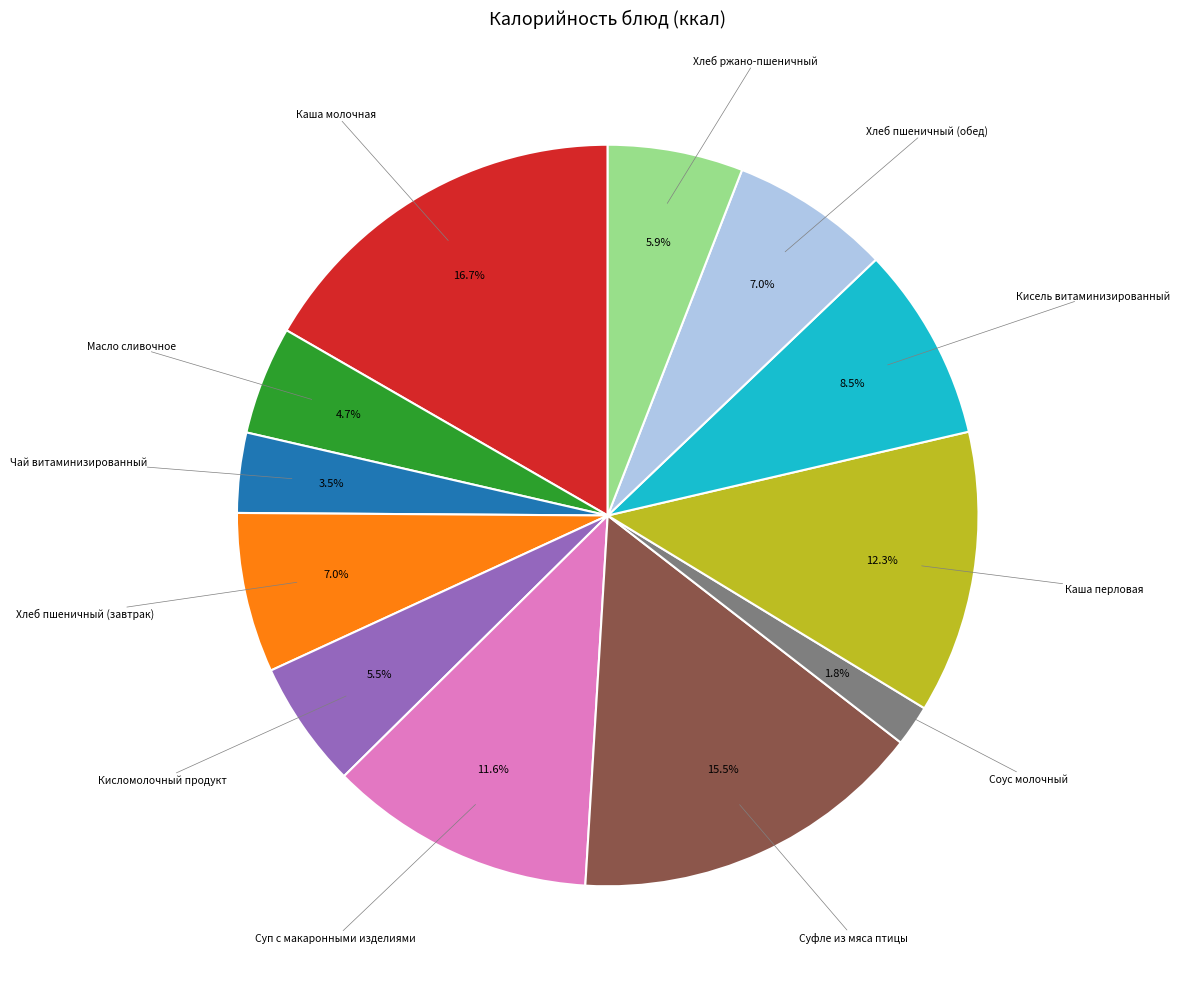

Is there a majority slice in this chart?

No